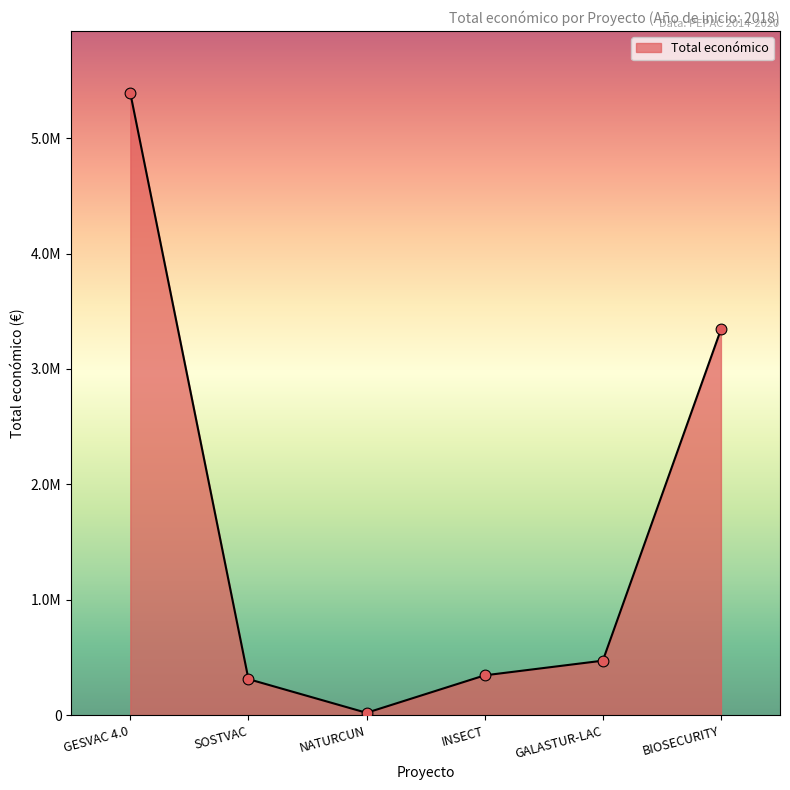

What is the change in value from GESVAC 4.0 to NATURCUN?

-5371120